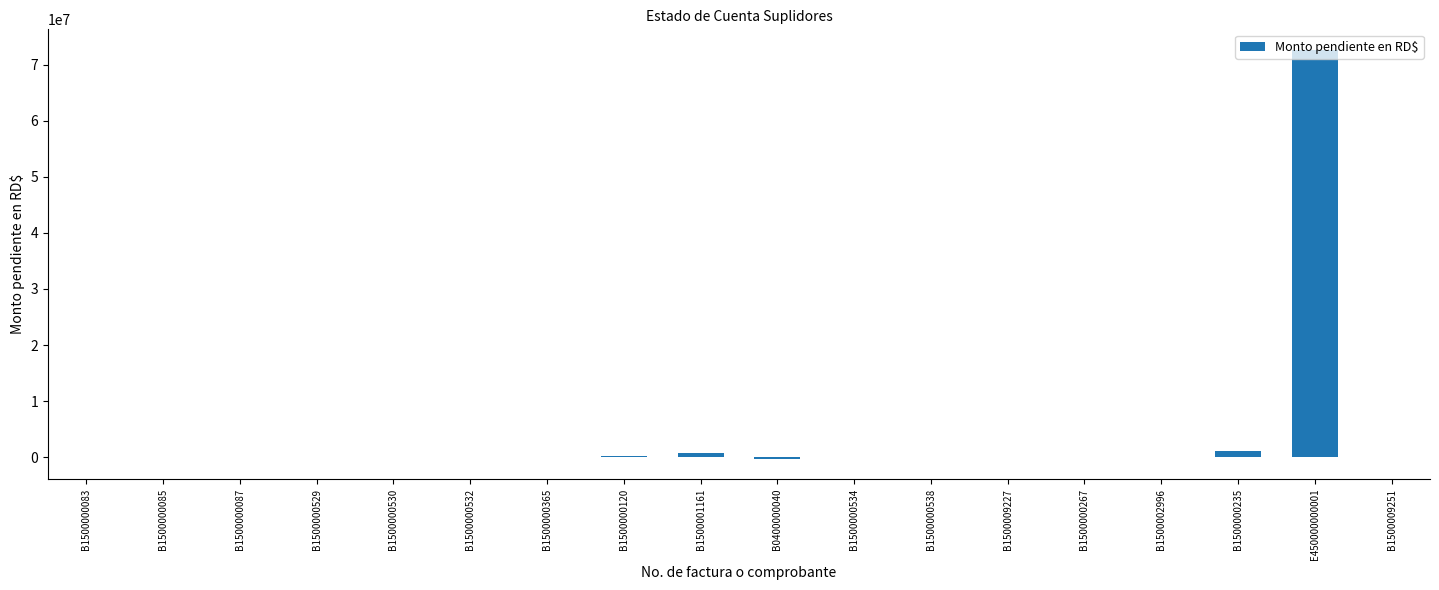

At which category does the chart reach its peak across all series?

E450000000001